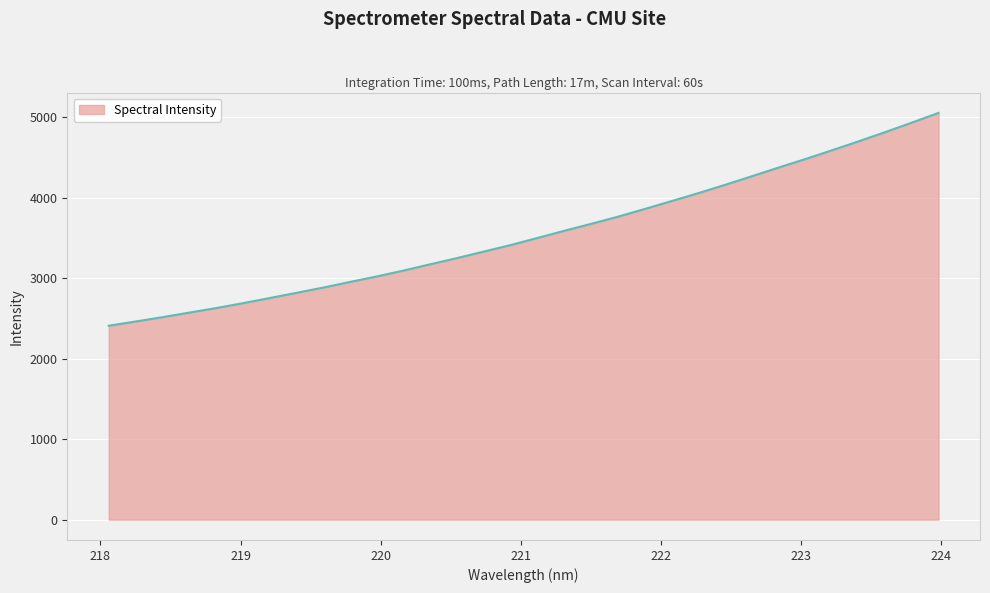

Does the chart display data point markers on the line(s)?

No